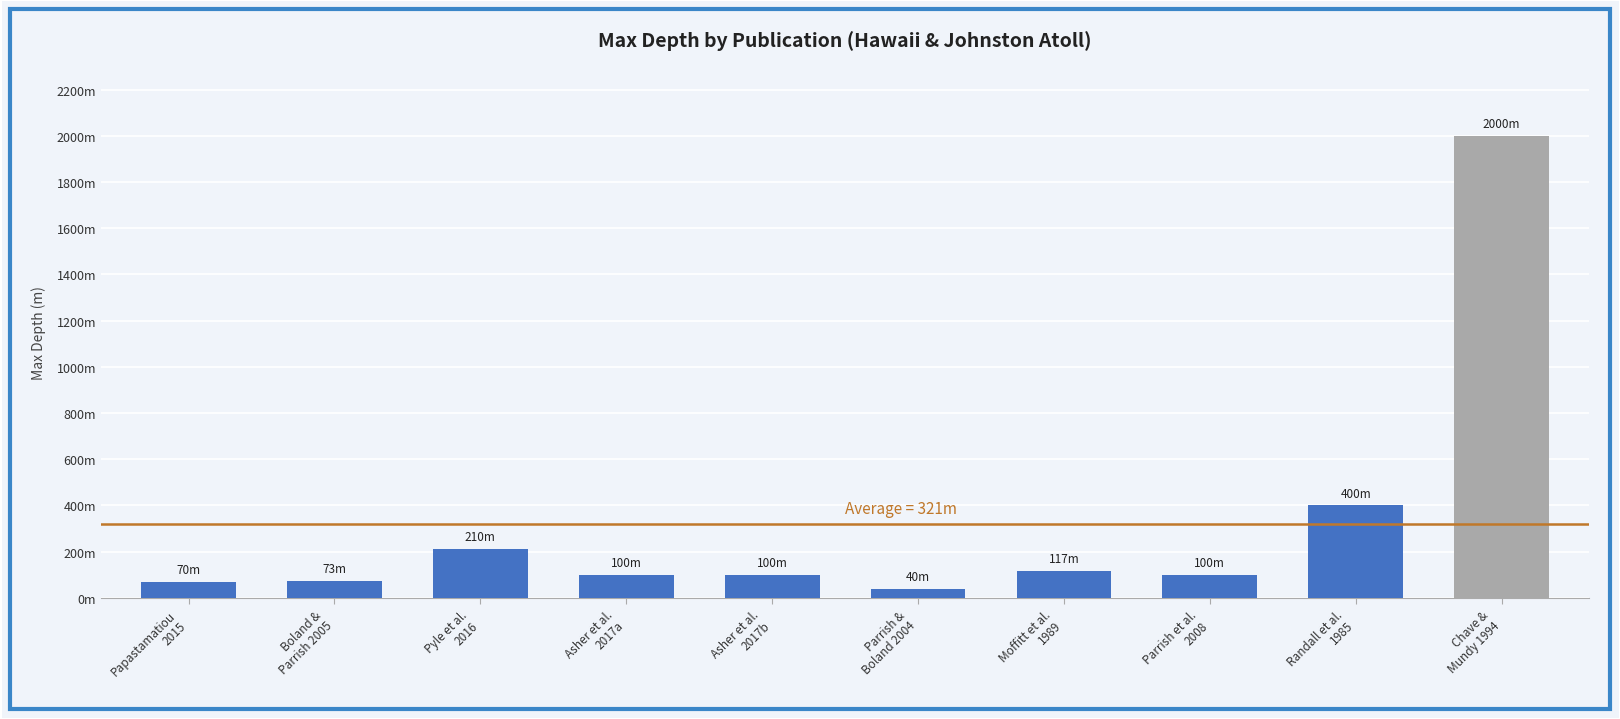

Which has a higher value, Parrish &
Boland 2004 or Asher et al.
2017a?

Asher et al.
2017a